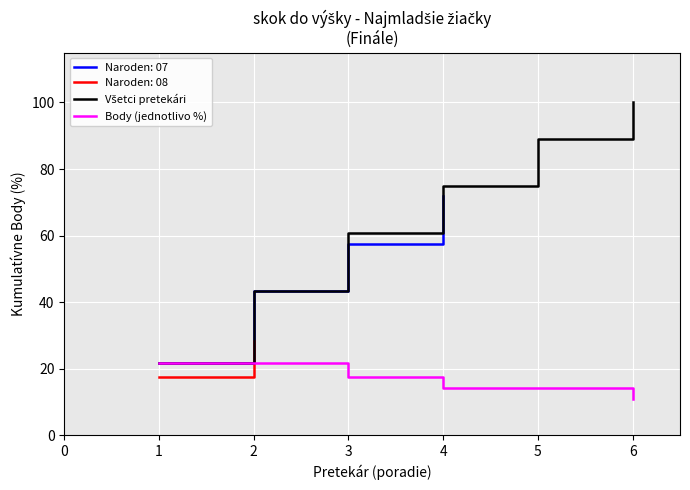

What is the difference between the Body (jednotlivo %) values at 1 and 4?

7.6